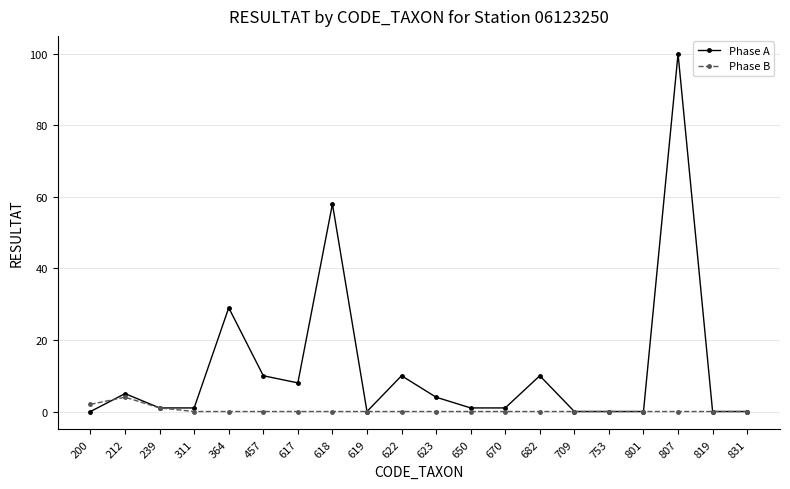

Reading left to right, extract all data points from this chart.

Phase A: 0	5	1	1	29	10	8	58	0	10	4	1	1	10	0	0	0	100	0	0
Phase B: 2	4	1	0	0	0	0	0	0	0	0	0	0	0	0	0	0	0	0	0